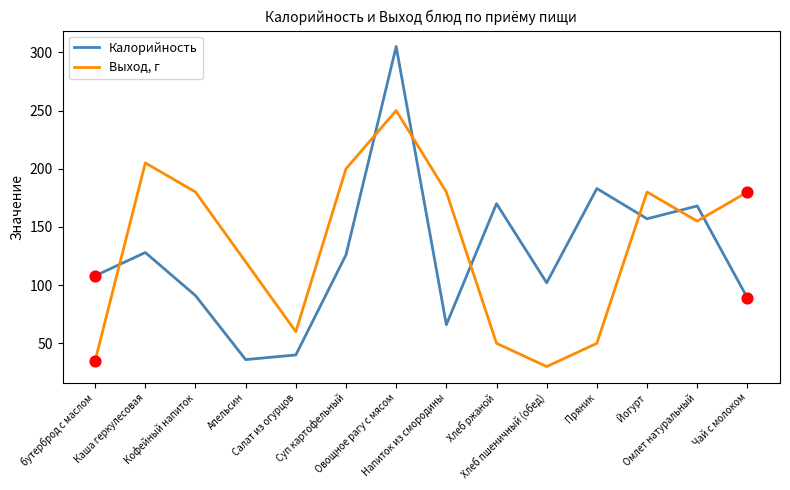

List the series in order of their overall mean, highest first.

Выход, г, Калорийность